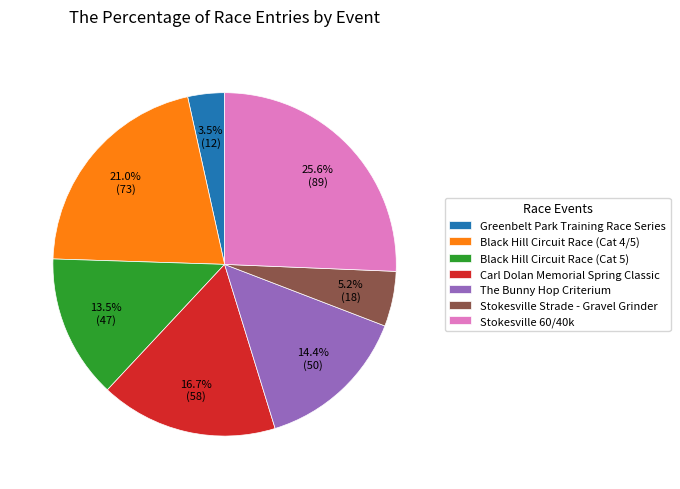

True or false: Stokesville Strade - Gravel Grinder accounts for 14% of the total.

False